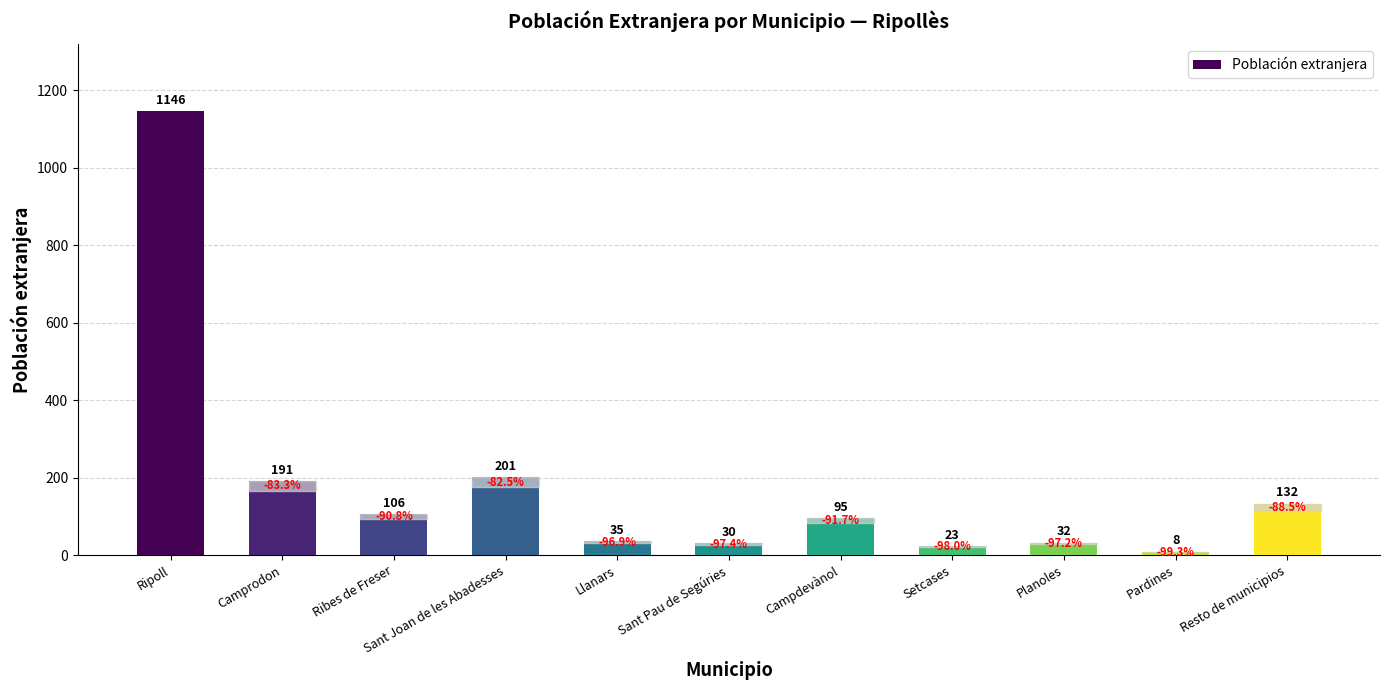

Reading right to left, transcribe all the data shown in this chart.

132	8	32	23	95	30	35	201	106	191	1146